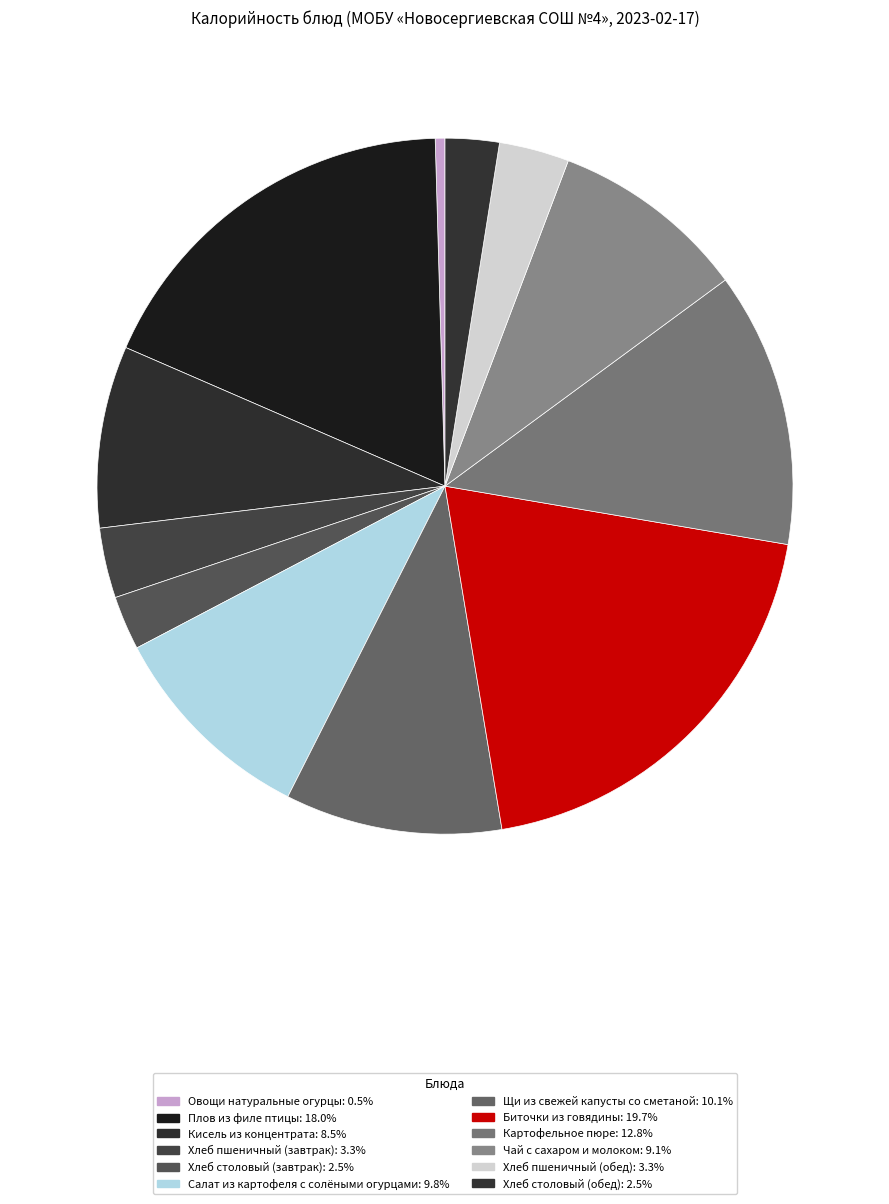

Which slice is the smallest?

Овощи натуральные огурцы